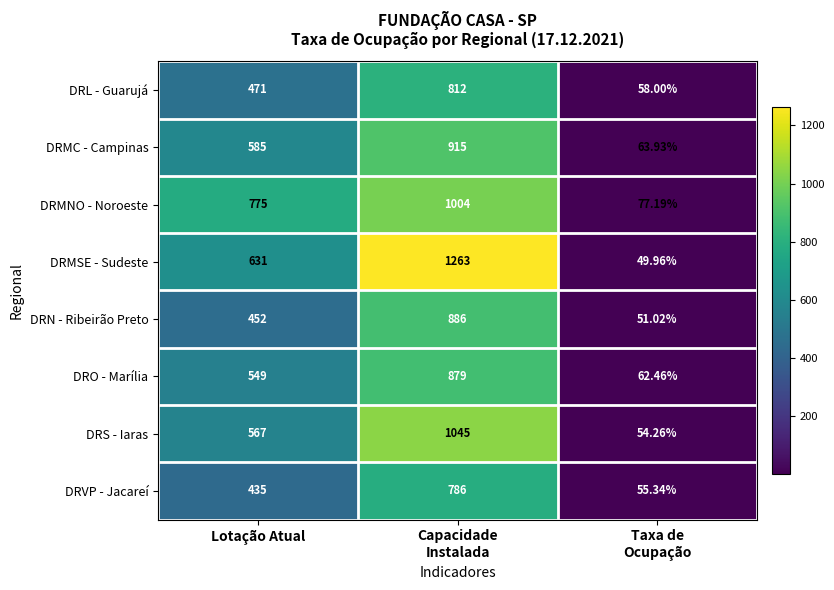

At which category does the chart reach its minimum across all series?

Taxa de
Ocupação